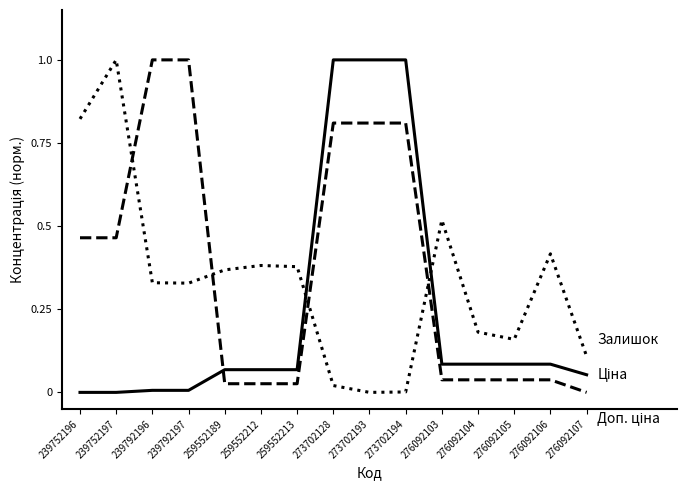

What is the maximum value shown in the chart?

1.0